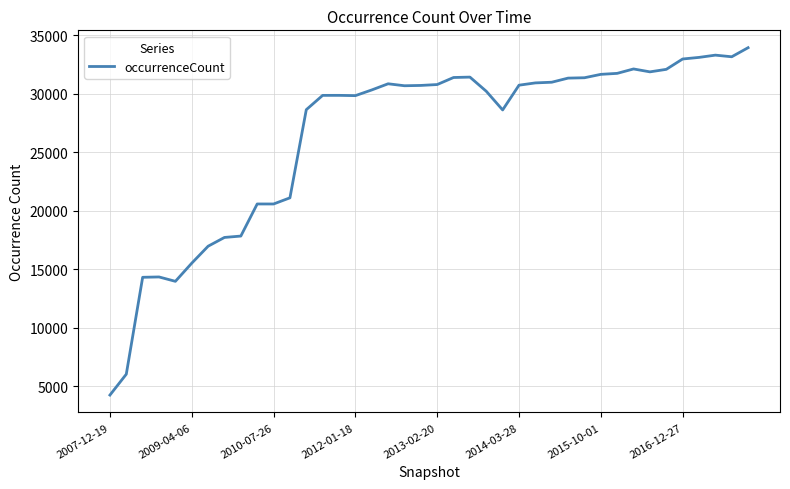

What is the smallest value displayed?

4263